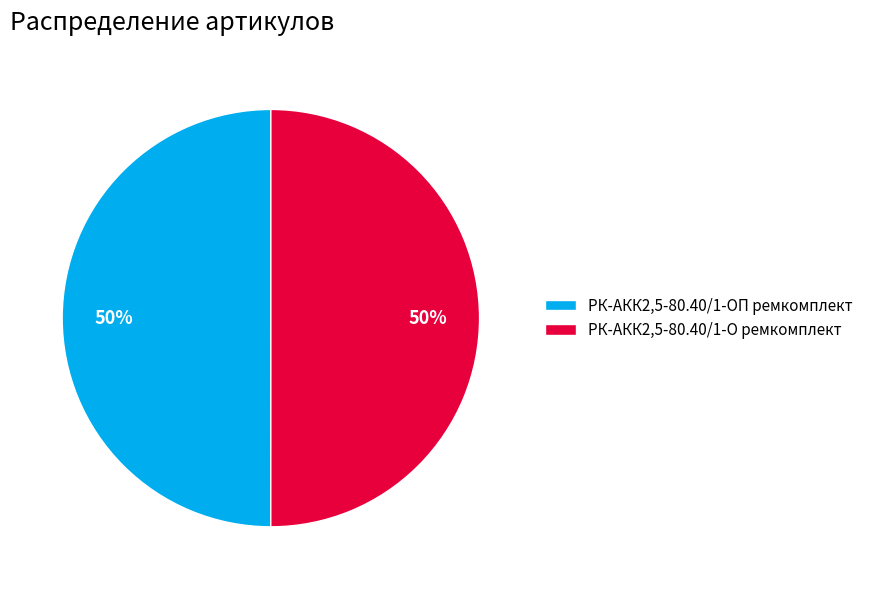

What is the ratio of the value at РК-АКК2,5-80.40/1-О ремкомплект to the value at РК-АКК2,5-80.40/1-ОП ремкомплект?

1.0